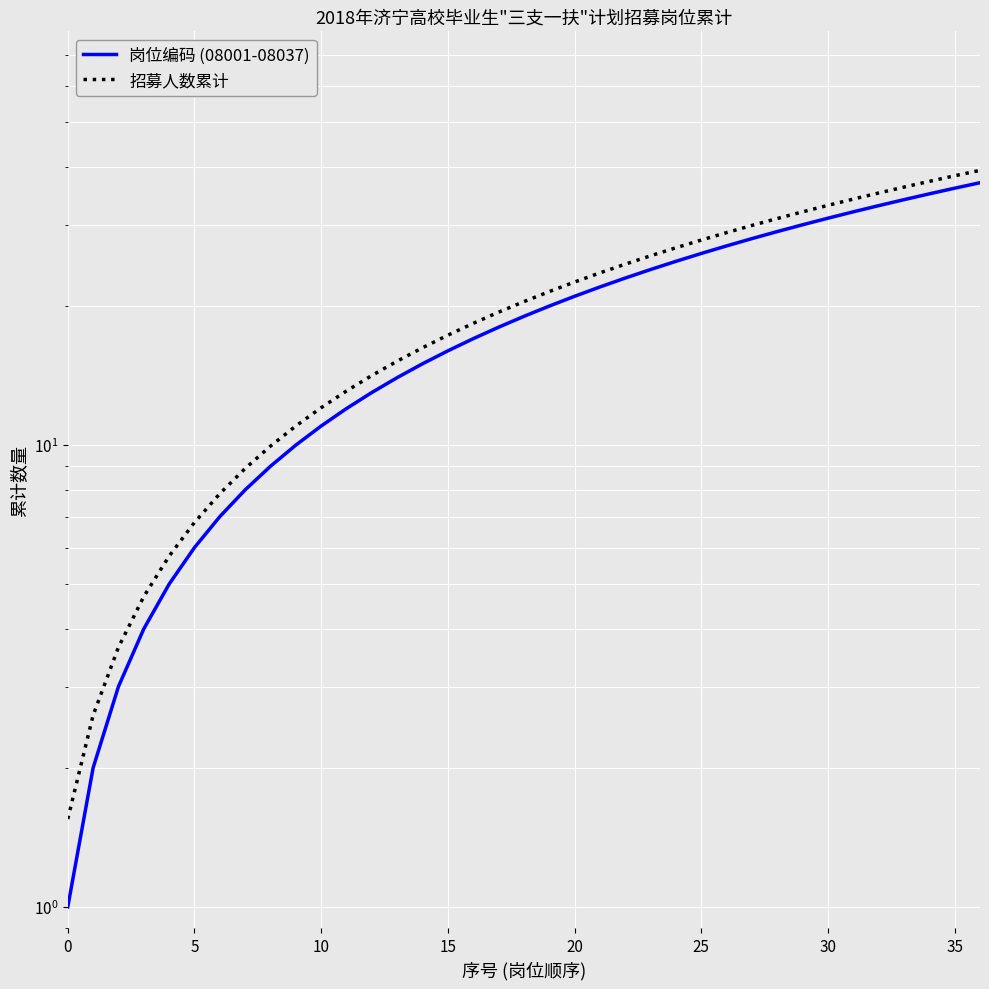

What is the average value of the 招募人数累计 series?

20.5